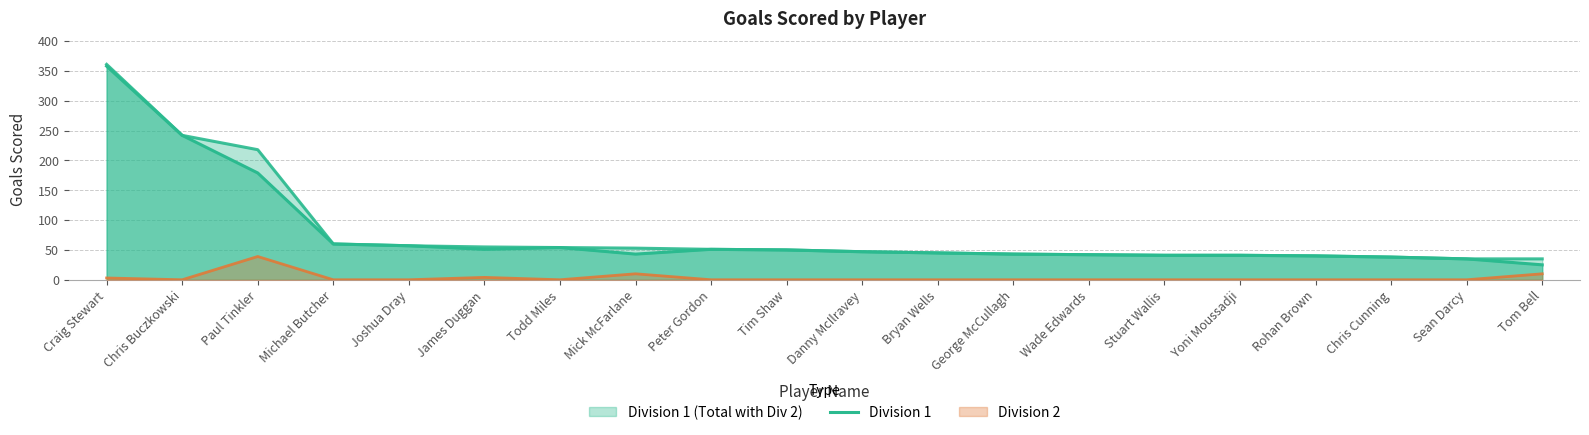

What is the difference between the second highest and minimum values?

217